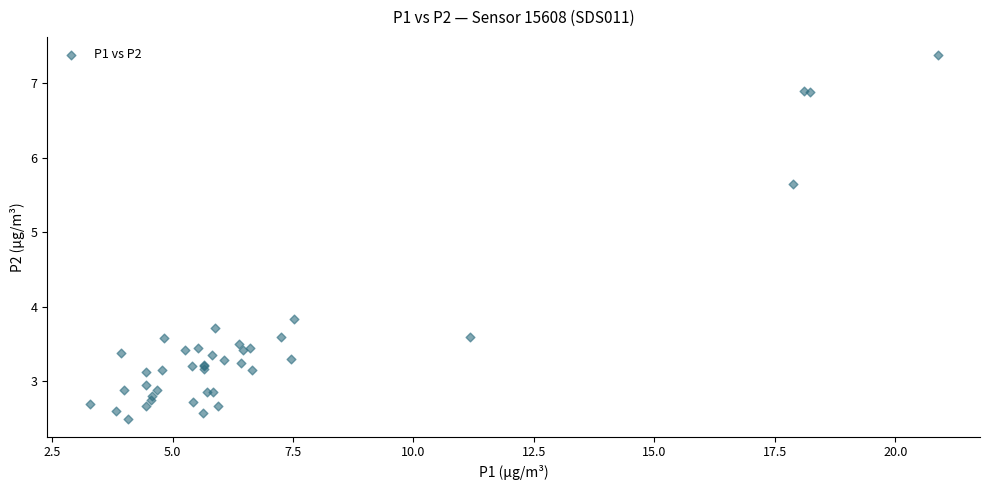

What Y value in the scatter plot is closest to 4?

3.8